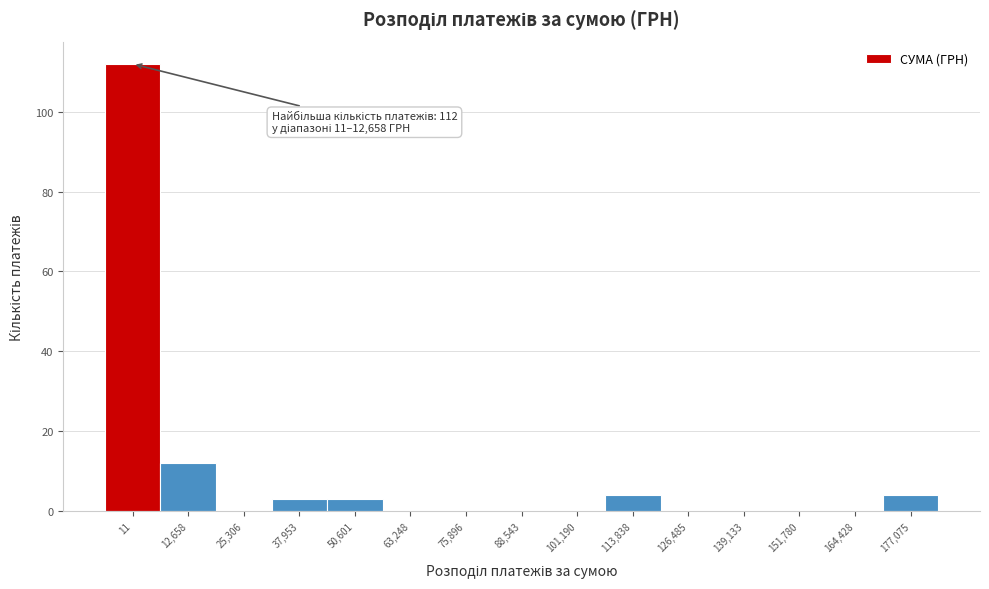

Reading left to right, what are all the values shown in this chart?

11=112	12,658=12	25,306=0	37,953=3	50,601=3	63,248=0	75,896=0	88,543=0	101,190=0	113,838=4	126,485=0	139,133=0	151,780=0	164,428=0	177,075=4